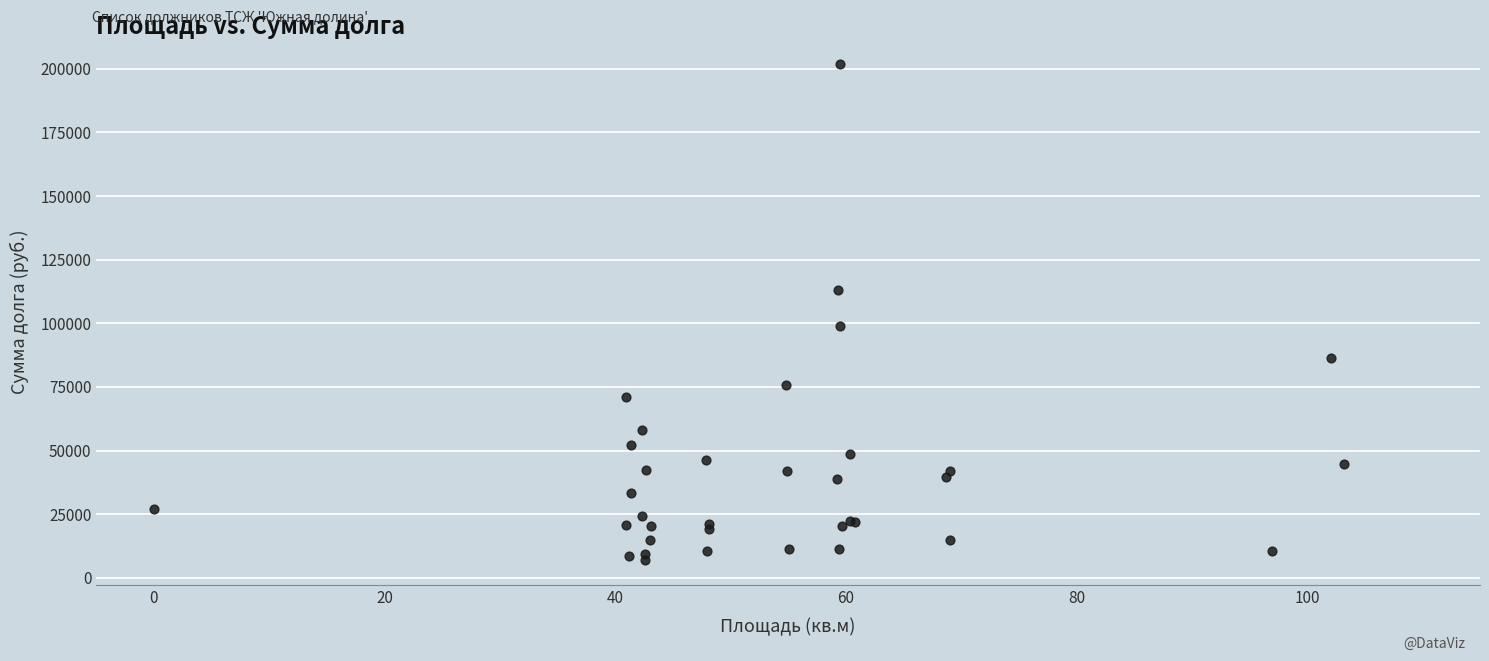

What Y value in the scatter plot is closest to 104406?

99057.1